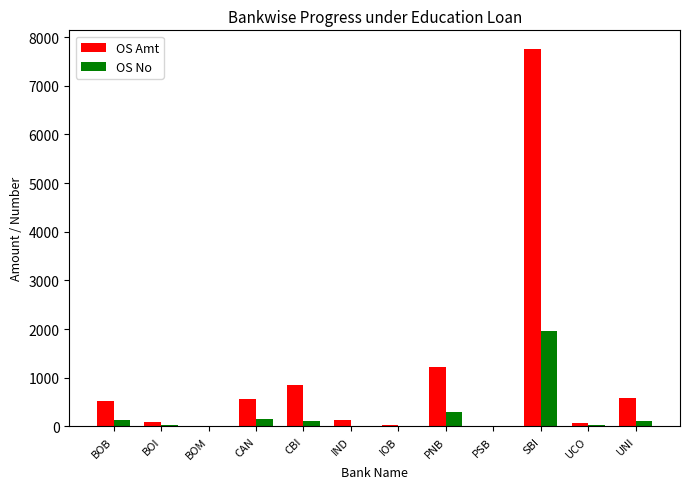

At which label is OS No closest to 979?

PNB